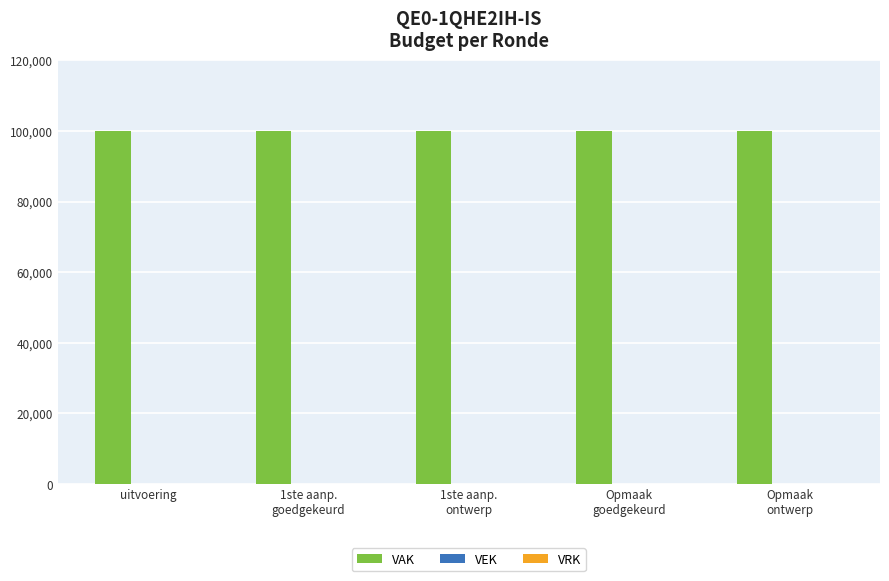

Reading right to left, transcribe all the data shown in this chart.

VAK: 100000	100000	100000	100000	100000
VEK: 0	0	0	0	0
VRK: 0	0	0	0	0